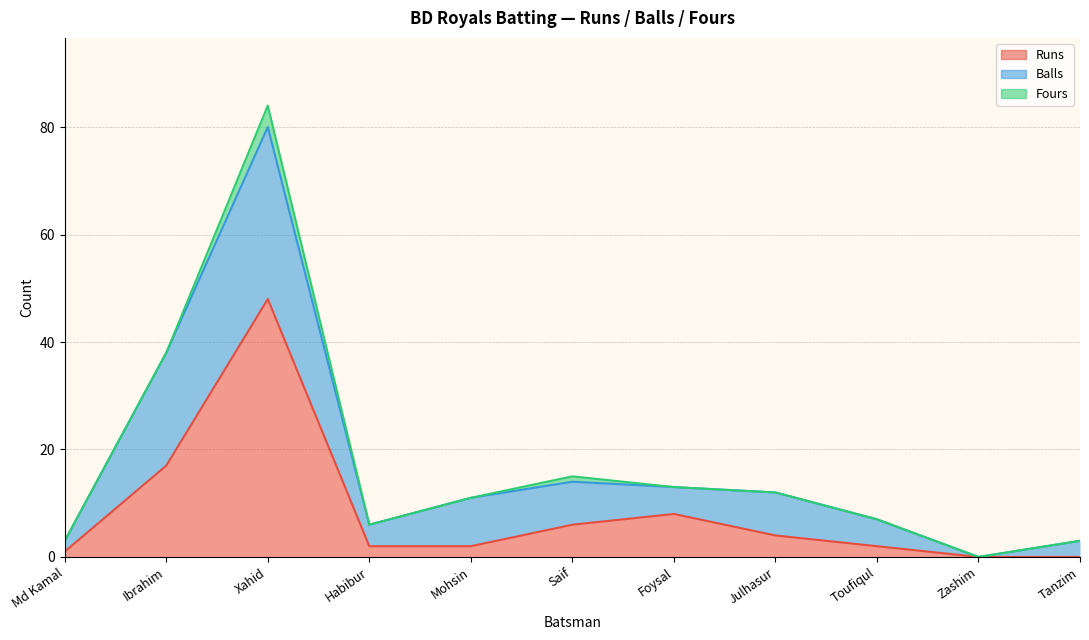

Is the value of Runs at Tanzim greater than the value of Fours at Foysal?

No